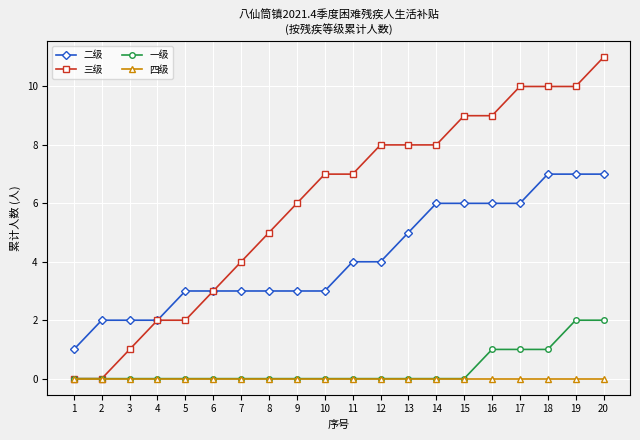

At which category is the sum across all series the highest?

20